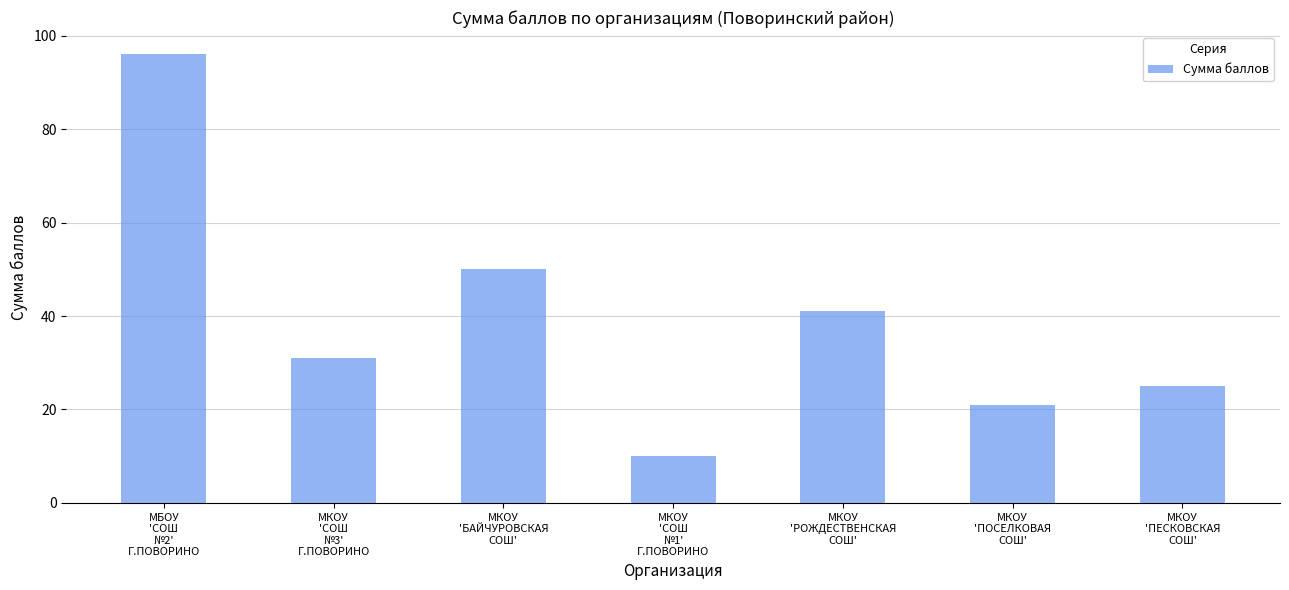

What is the ratio of the value at МБОУ
'СОШ
№2'
Г.ПОВОРИНО to the value at МКОУ
'ПОСЕЛКОВАЯ
СОШ'?

4.6